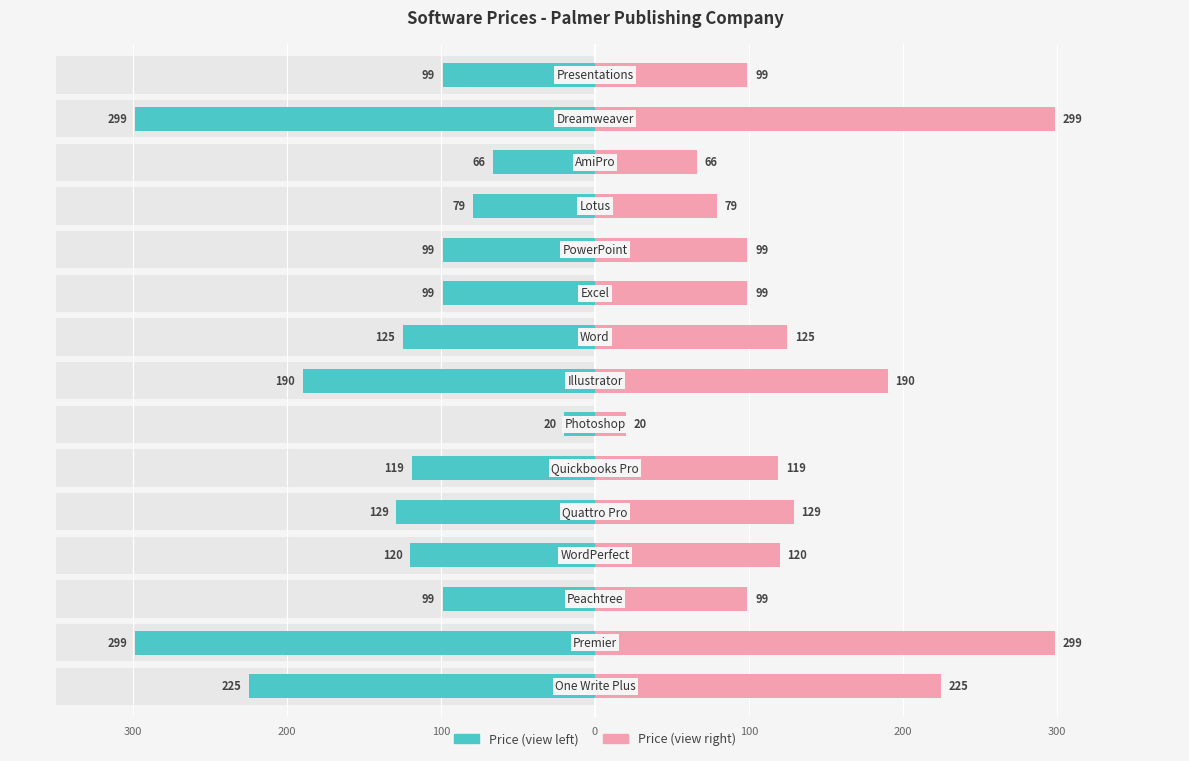

List the series in order of their overall mean, highest first.

Software Price (right), Software Price (left)